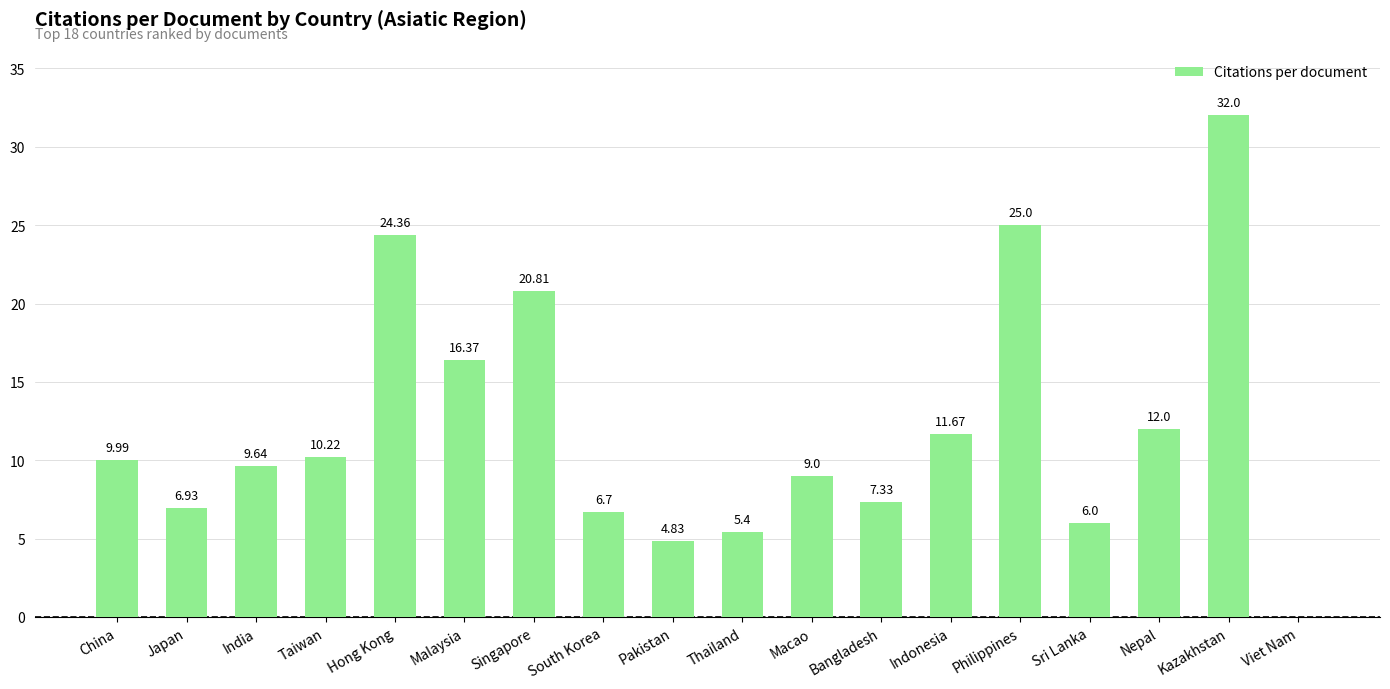

At which label is the value closest to 16?

Malaysia